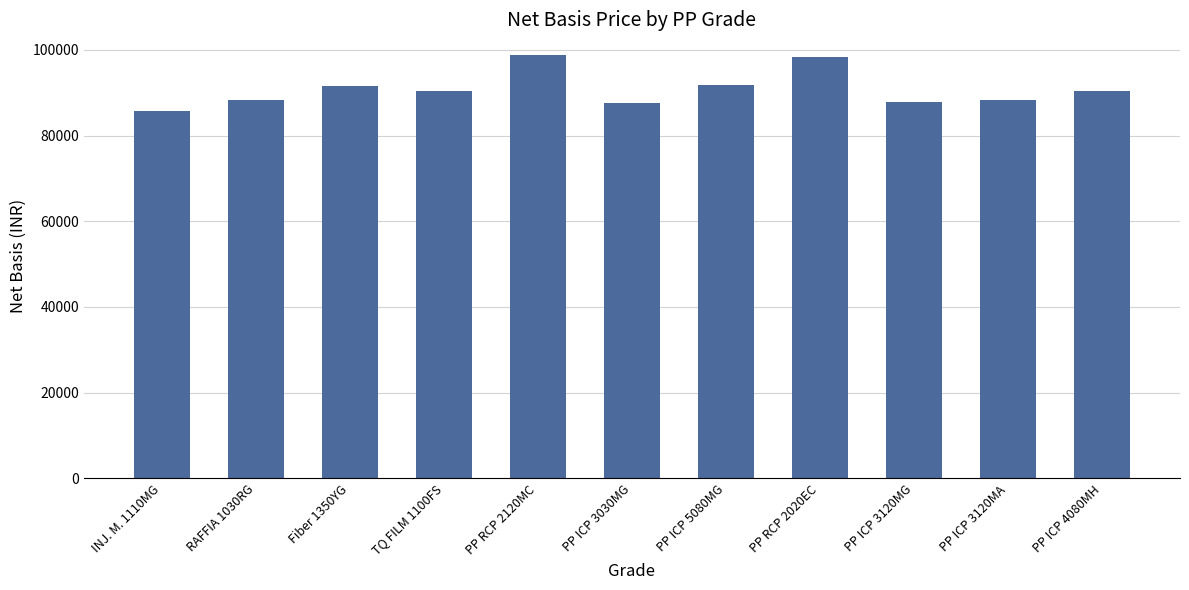

What is the value of the 8th bar from the left?

98234.1